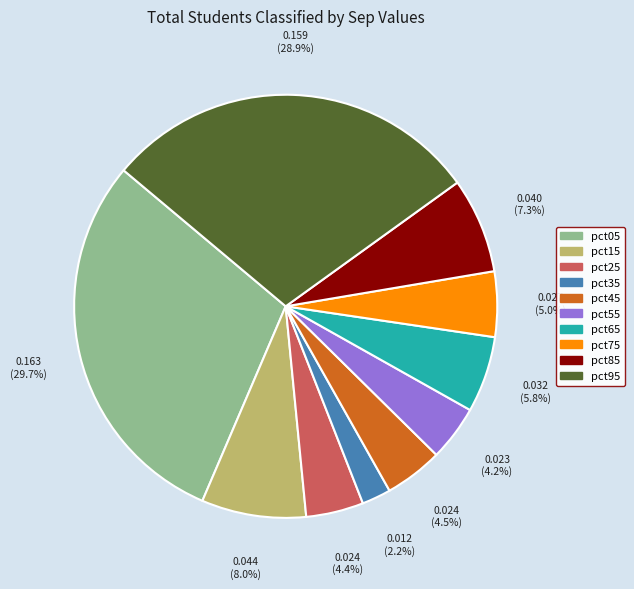

Is it true that pct65 is 1% of the pie?

False